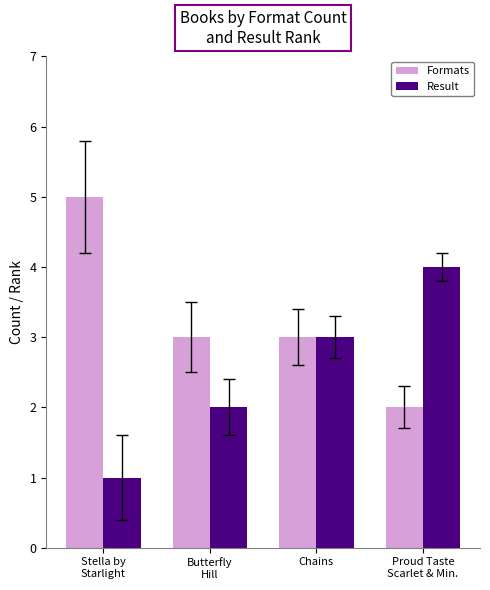

Read the Formats value at Chains.

3